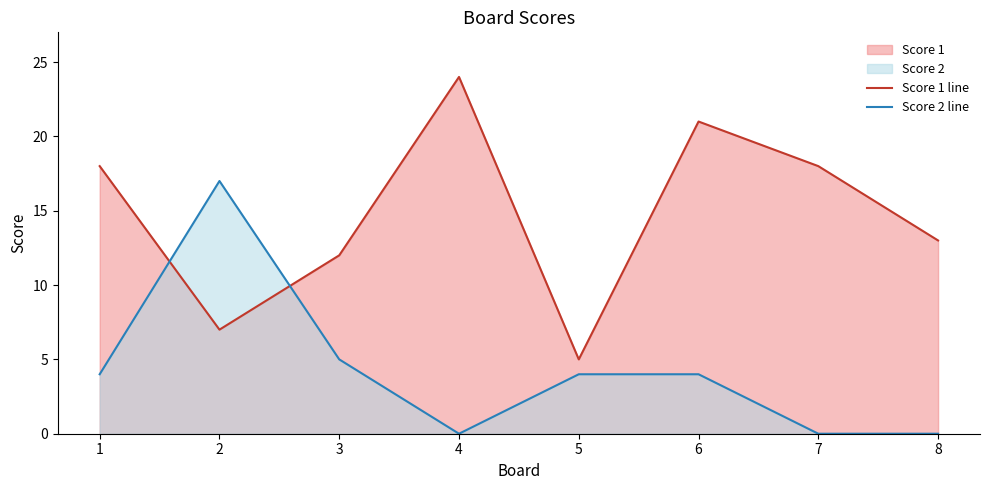

Read the Score 1 line value at 8.

13